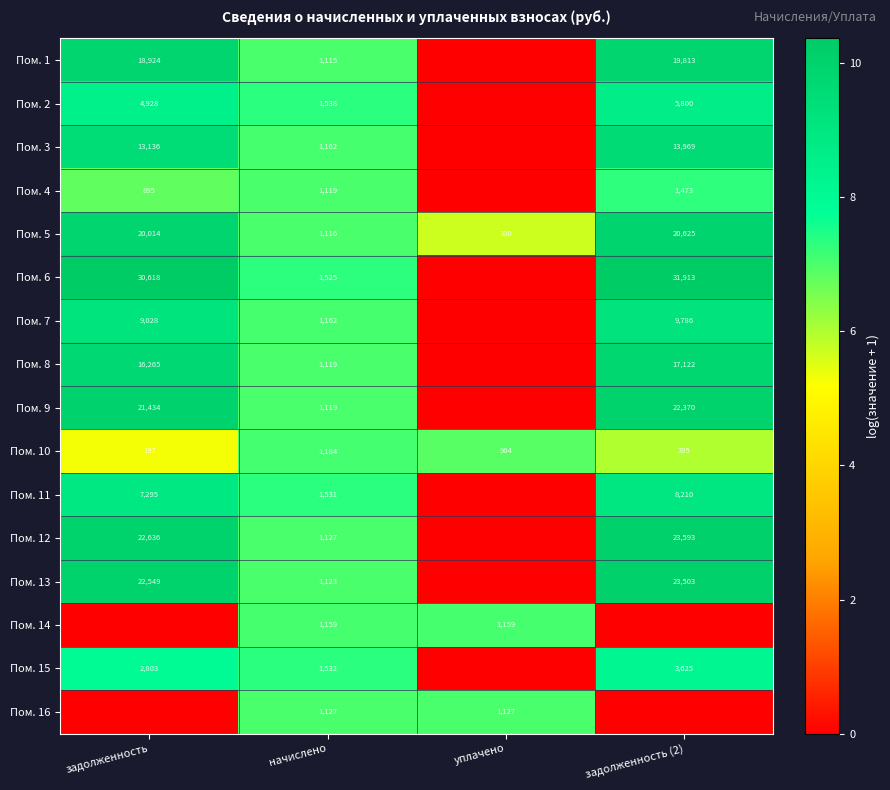

What is the difference between the highest and lowest values at начислено?

423